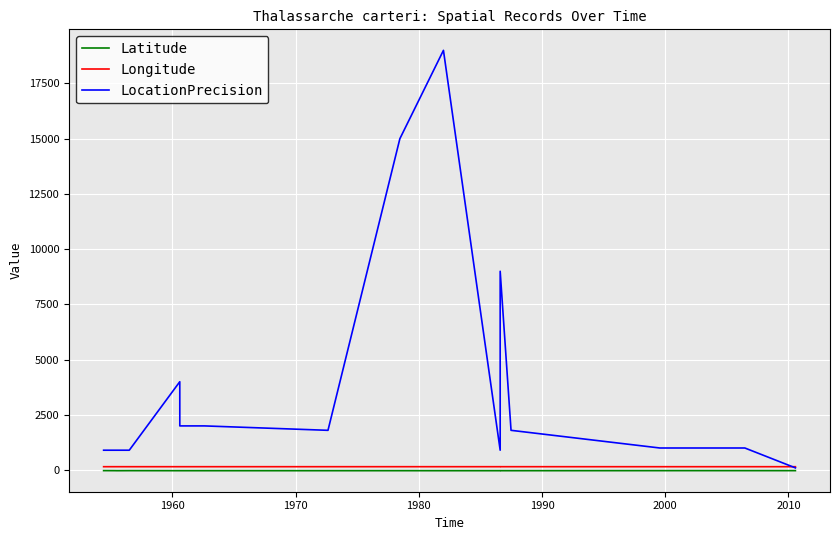

How many lines are shown in the chart?

3